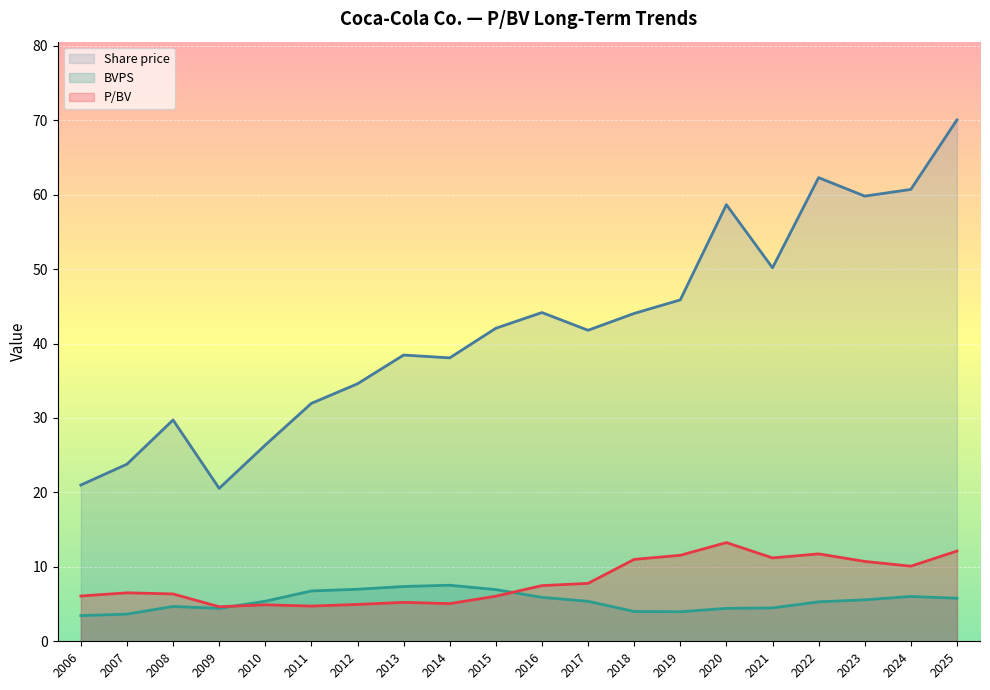

The P/BV series shows 9.3 at 2008. True or false?

False